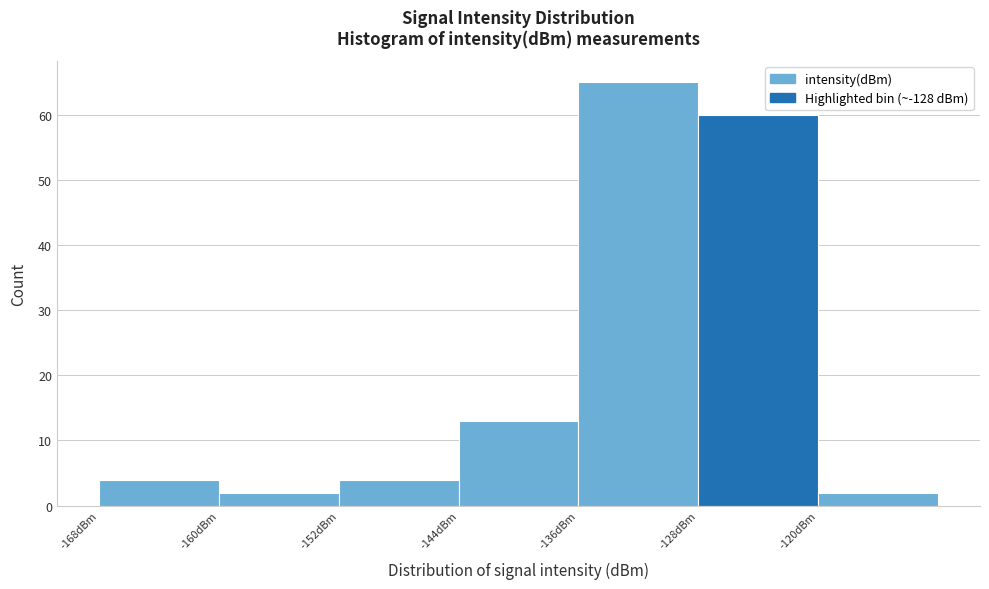

What is the height of the bar covering -168 to -160 on the x-axis? The values are not printed on the chart, so give them approximately, as read against the axis.

4